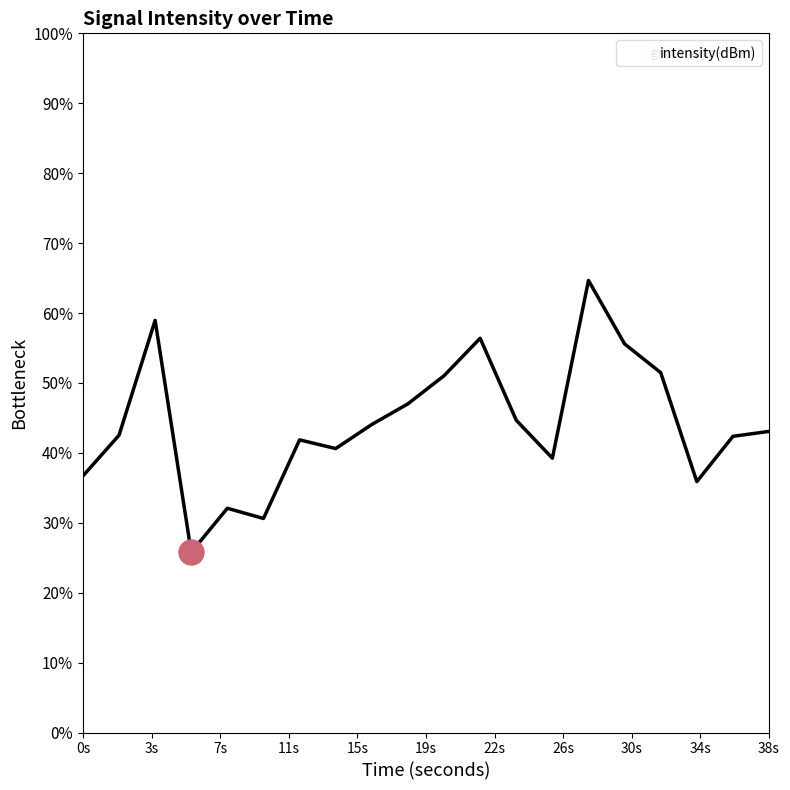

What is the smallest value displayed?

25.8